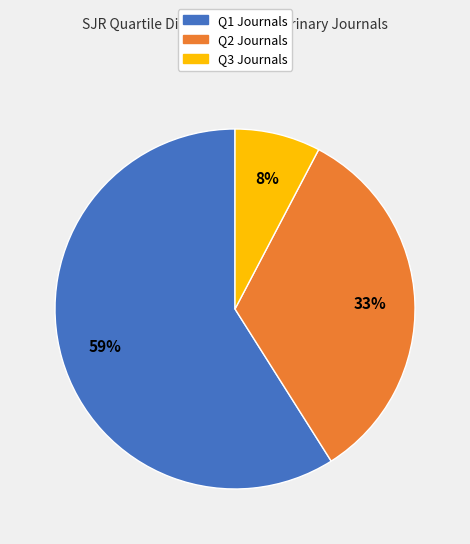

Which has a higher value, Q2 or Q3?

Q2